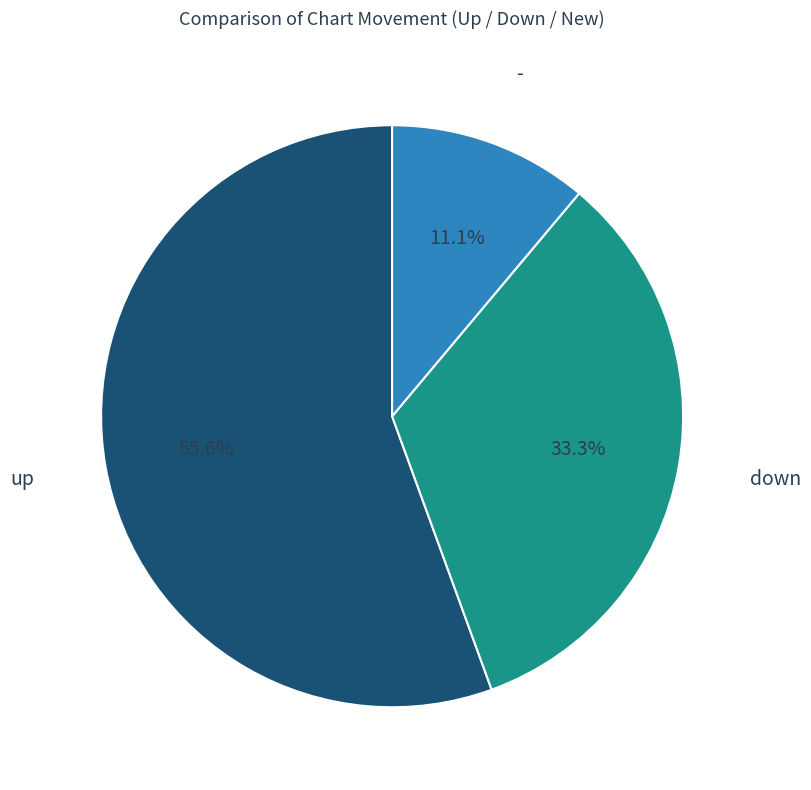

How many slices are in this pie chart?

3